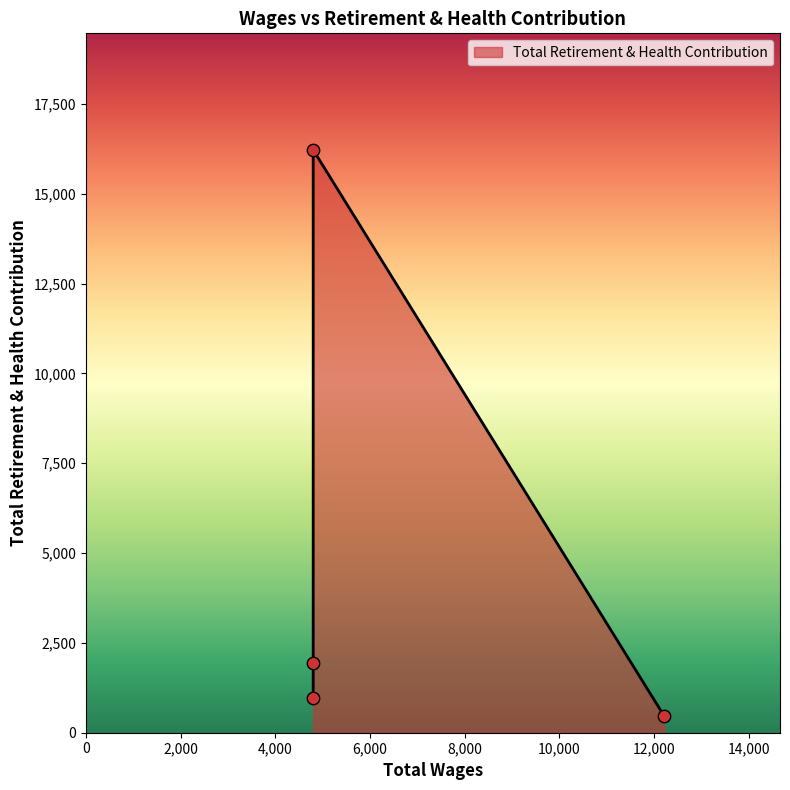

Approximately how many times larger is the value at 4800.0 compared to 4800.0?

4.2